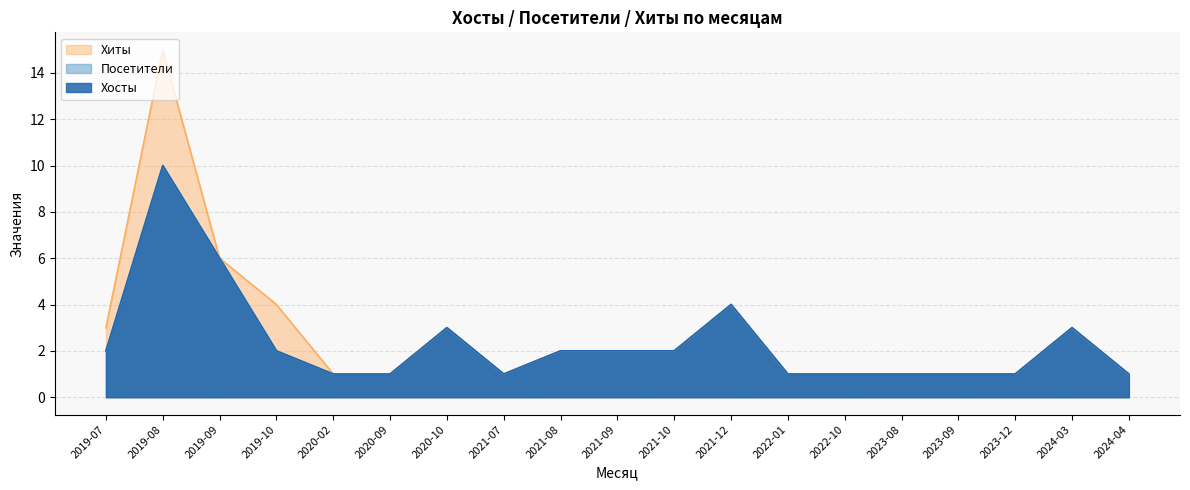

Which series has the widest spread of values?

Хиты